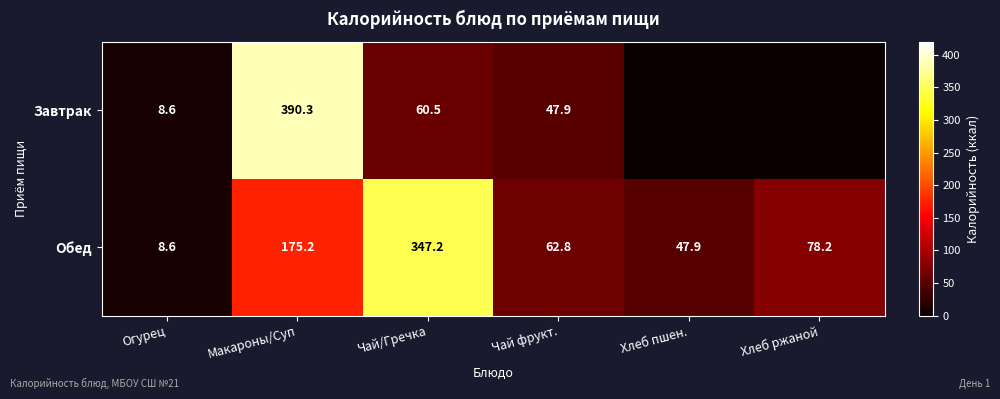

Rank the categories by Обед value from lowest to highest.

Огурец, Хлеб пшен., Чай фрукт., Хлеб ржаной, Макароны/Суп, Чай/Гречка